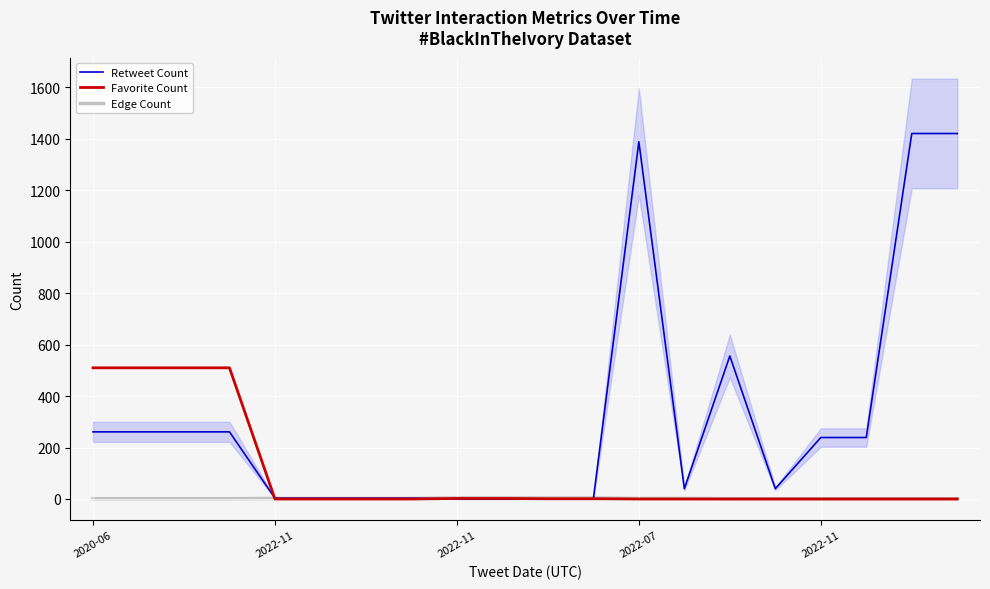

Does the chart display data point markers on the line(s)?

No